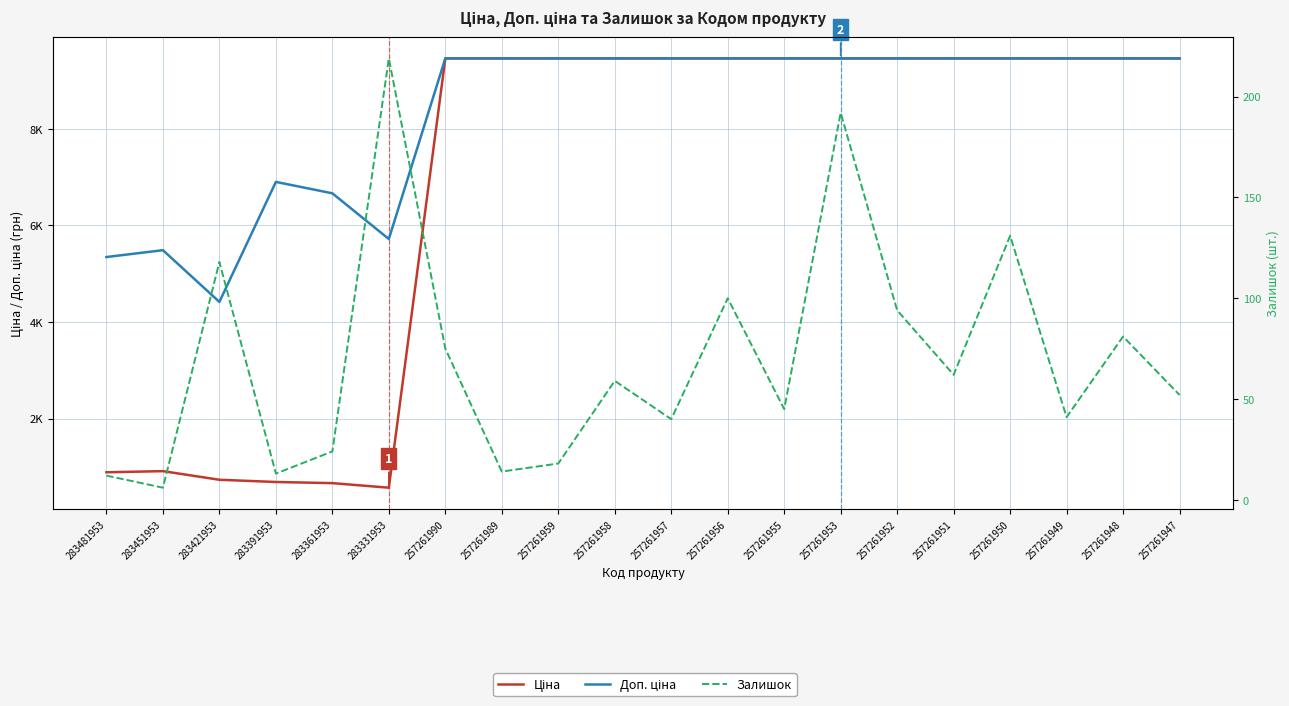

The Залишок series shows 10.7 at 283451953. True or false?

False